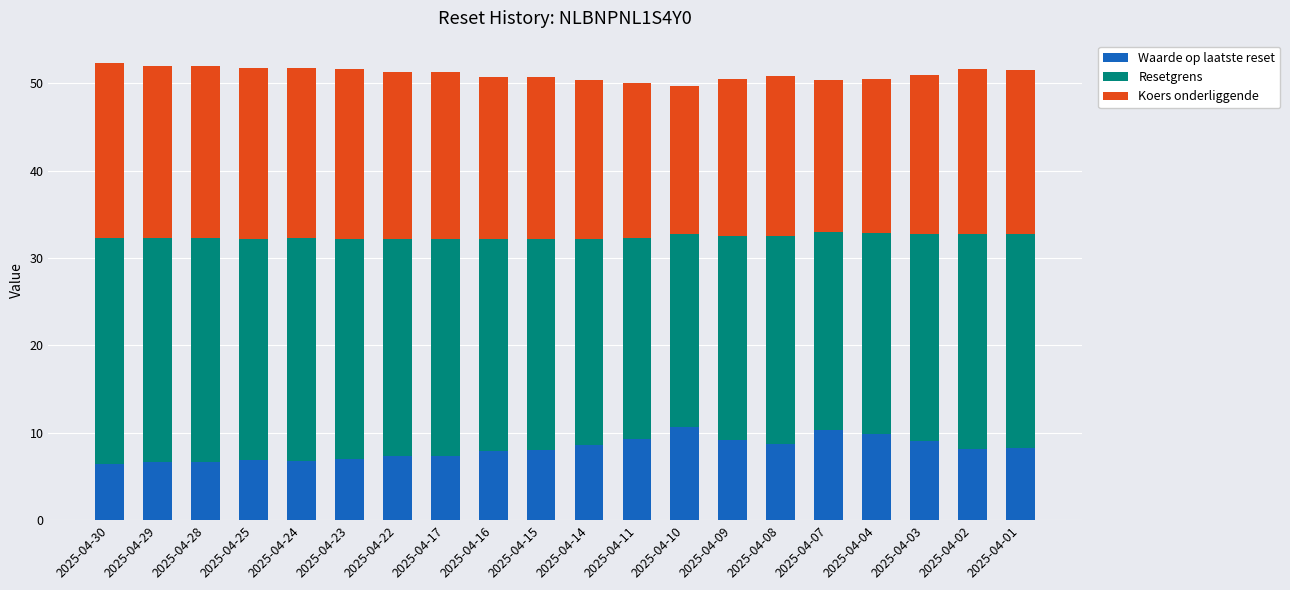

What is the total value across all series at 2025-04-25?

51.7